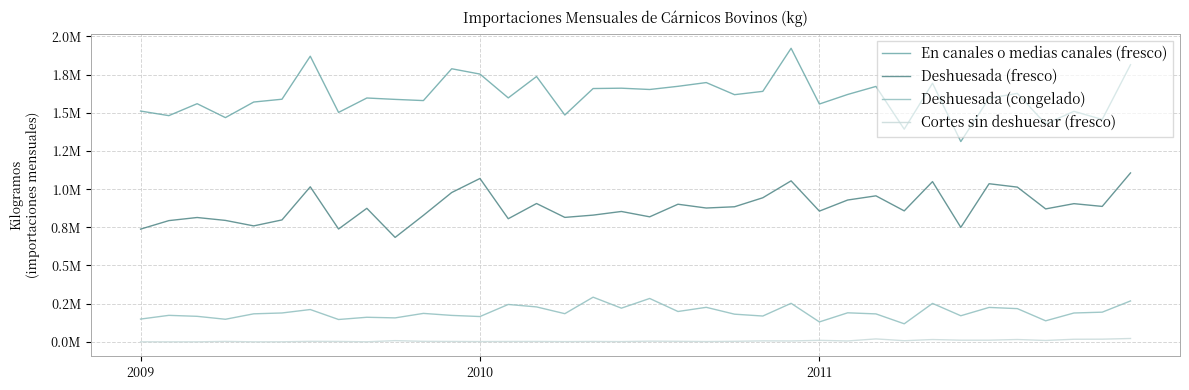

Which series has the widest spread of values?

En canales o medias canales (fresco)